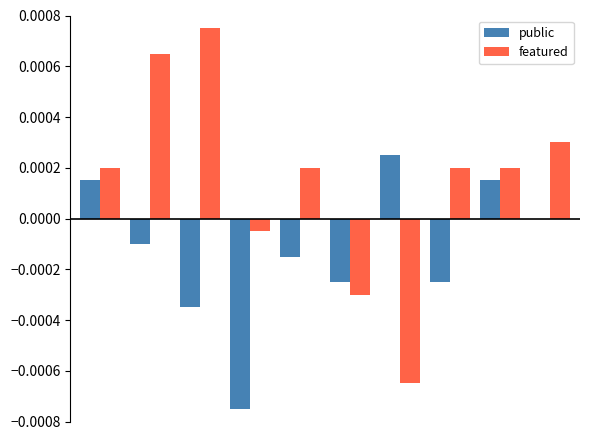

Which series has the largest total across all categories?

featured